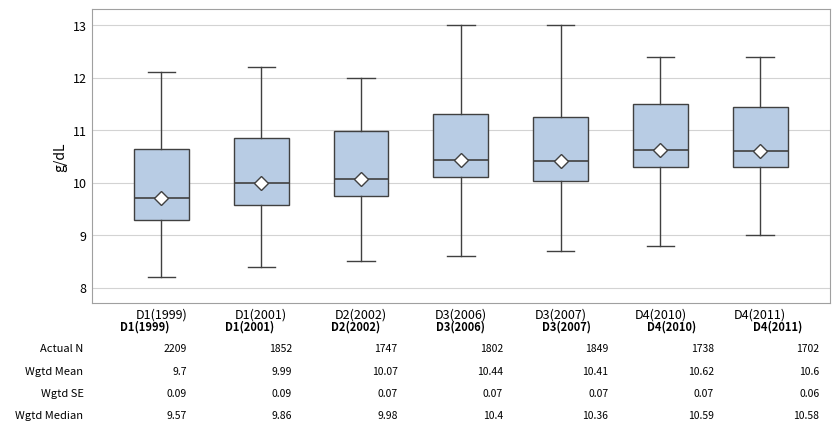

Which box's median line is the lowest?

D1(1999)